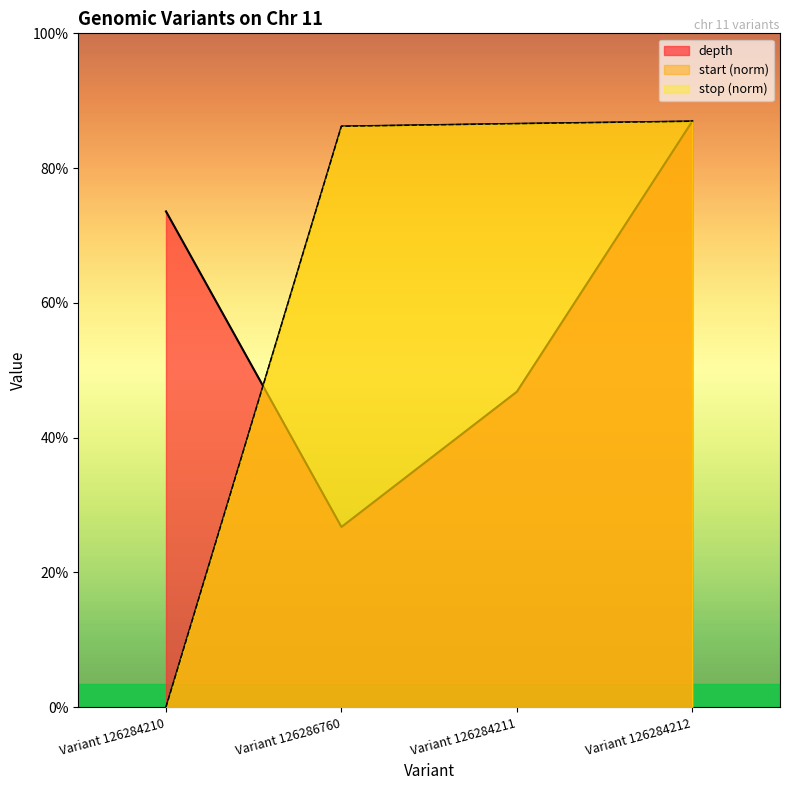

Does the chart have visible grid lines?

No